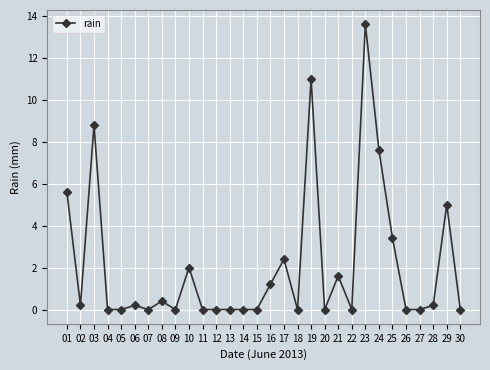

True or false: there are more than 2 points higher than both neighbors.

True